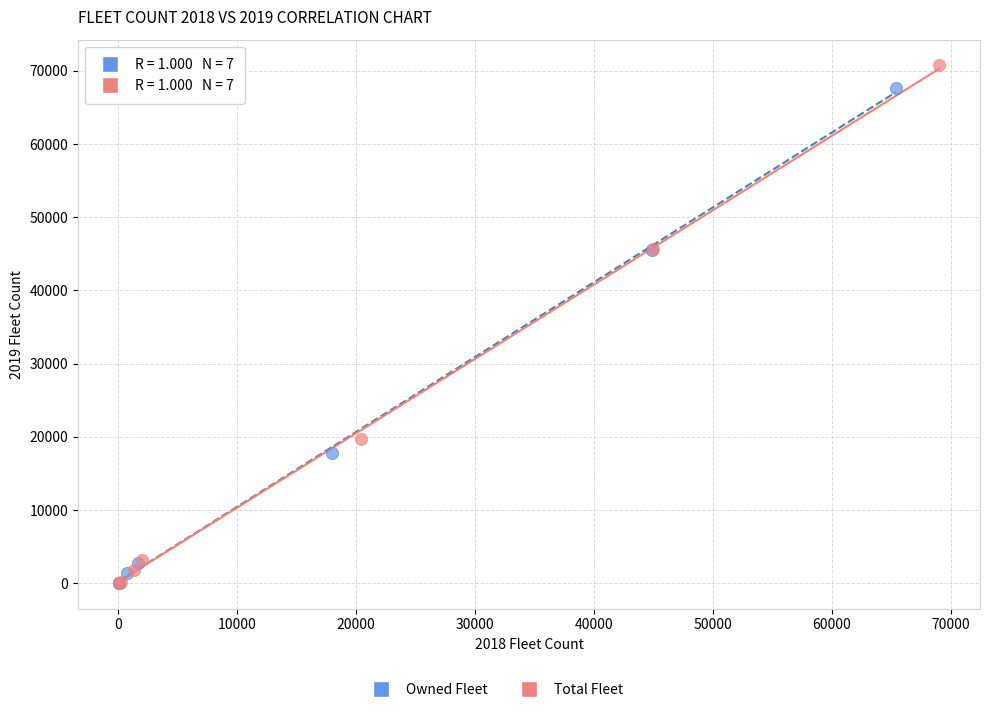

Which series has the widest spread of Y values?

Total Fleet